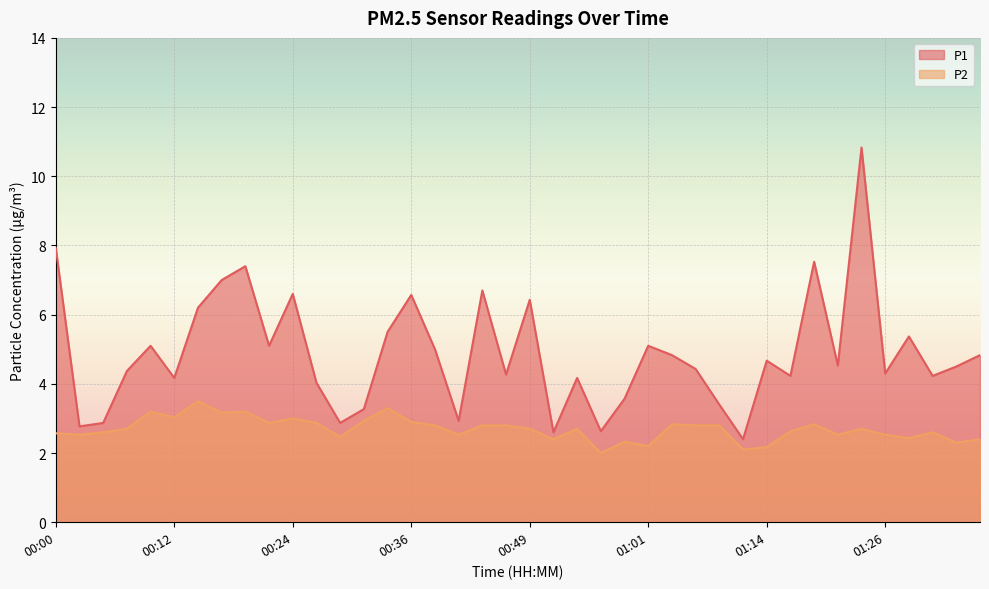

At which label is P2 closest to 2?

00:56